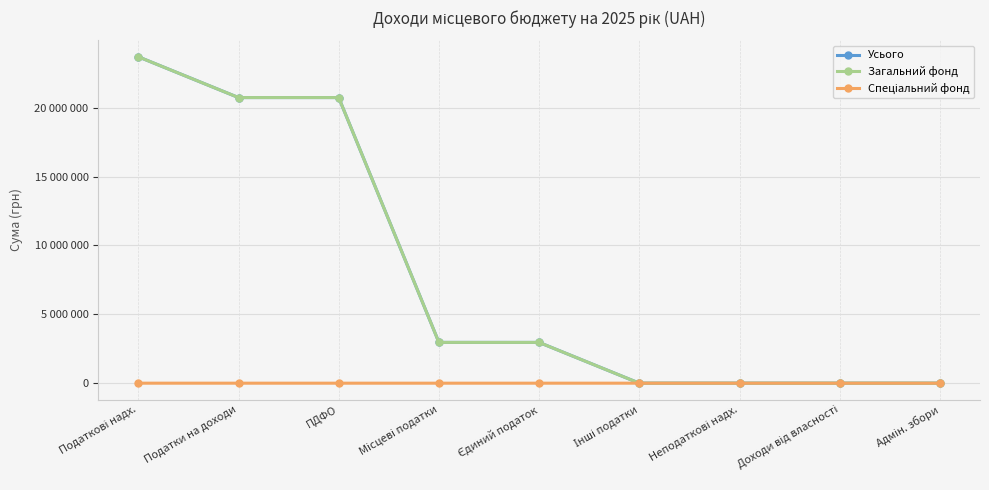

Is this an area chart (filled region under the line)?

No